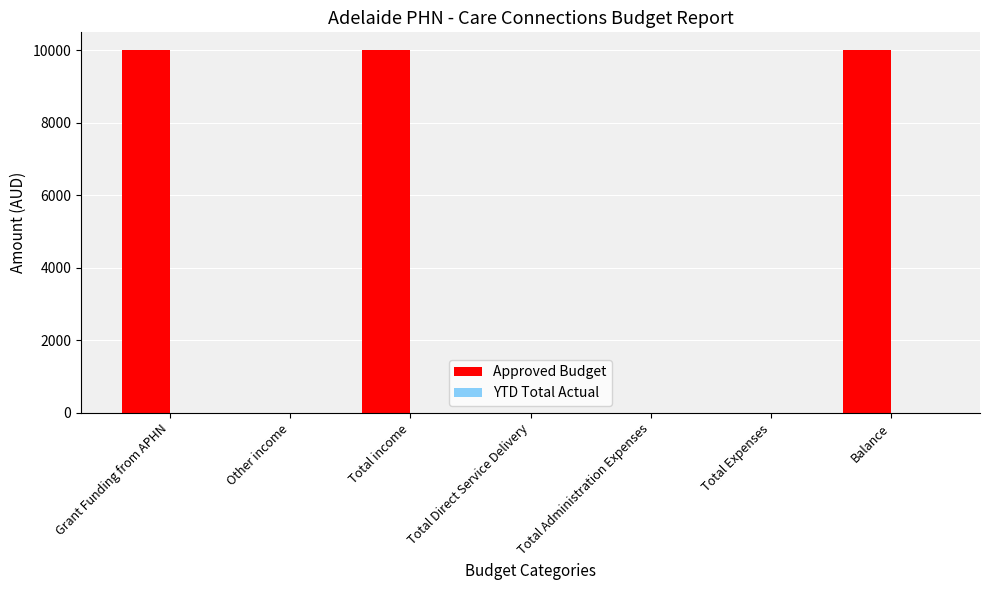

Is it true that the value at Total Administration Expenses is 0?

True